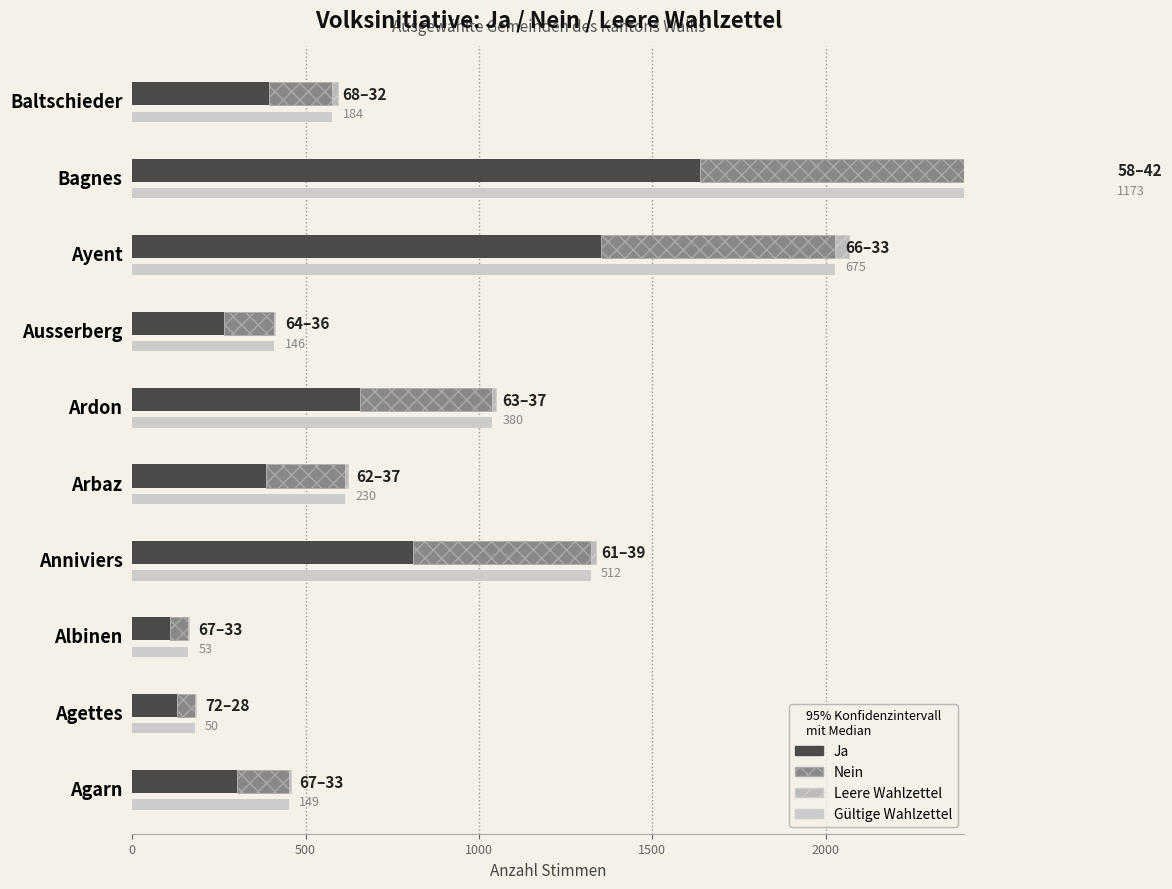

At Albinen, list the series in order from smallest to largest.

Leere Wahlzettel, Nein, Ja, Gültige Wahlzettel